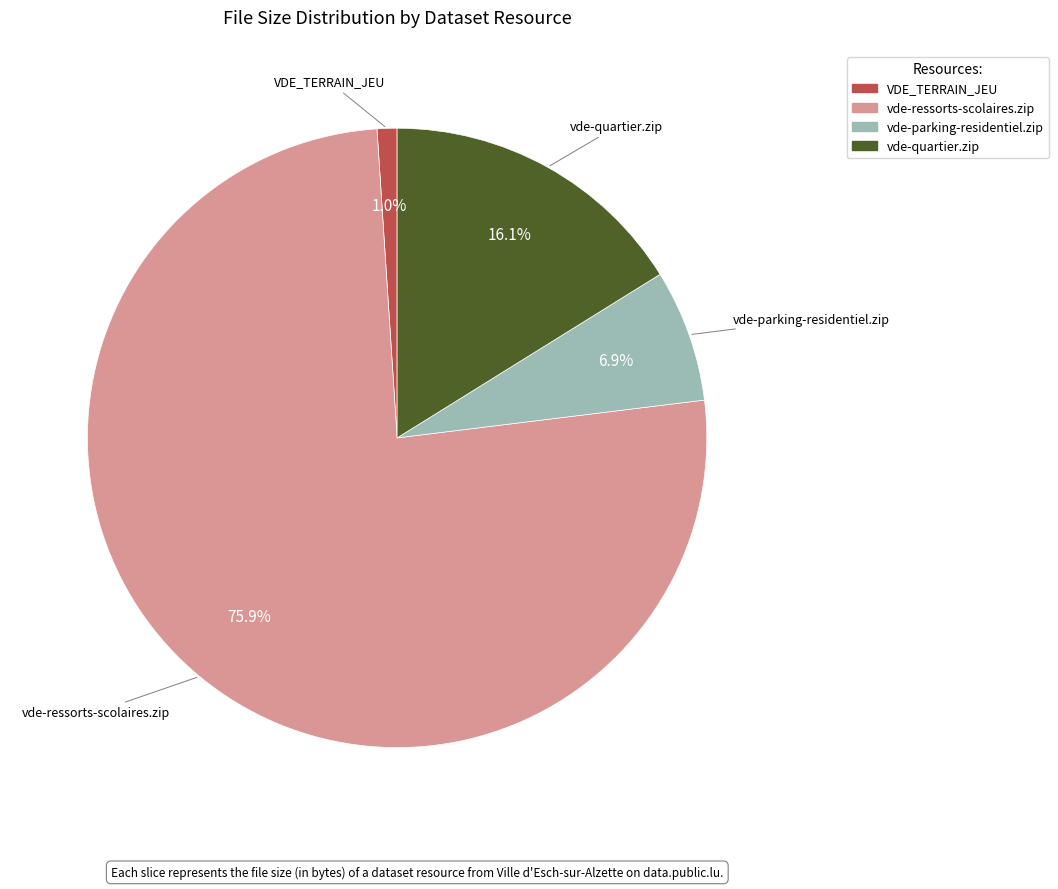

Do vde-quartier.zip and vde-ressorts-scolaires.zip together represent more than half of the pie?

Yes